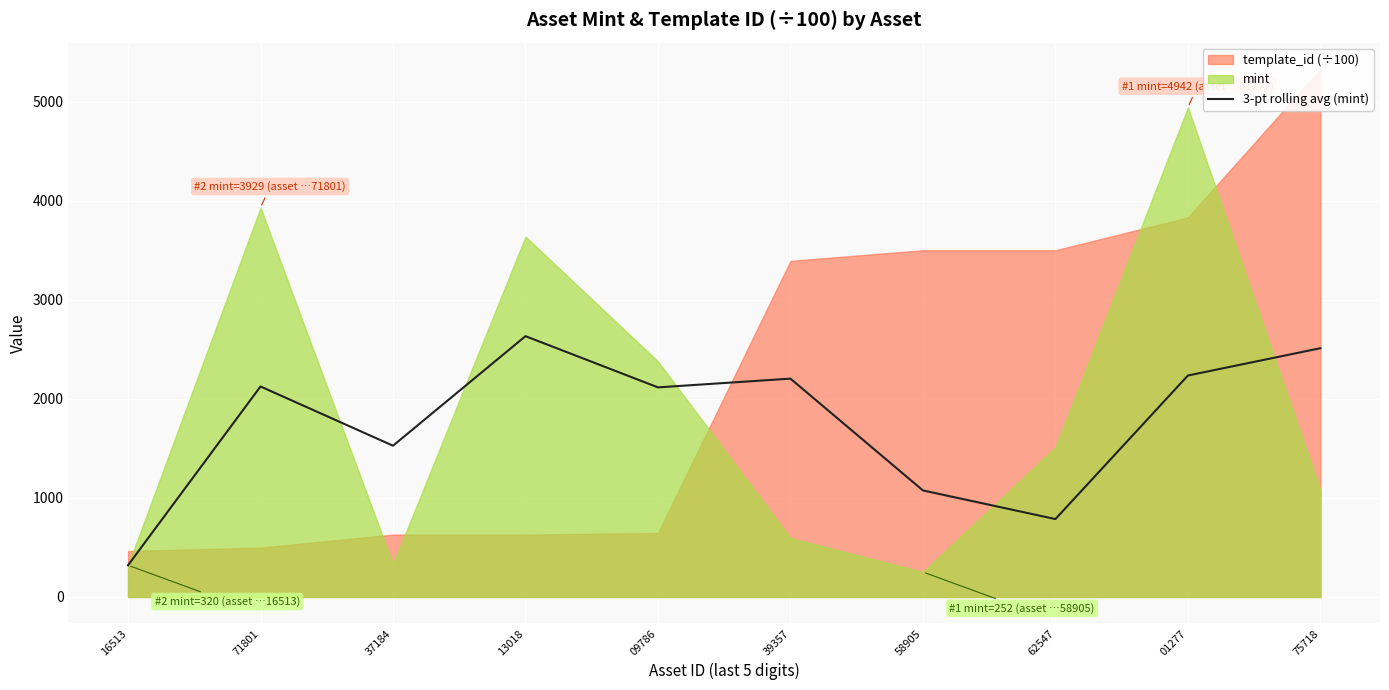

What is the label of the 9th point from the left?

01277